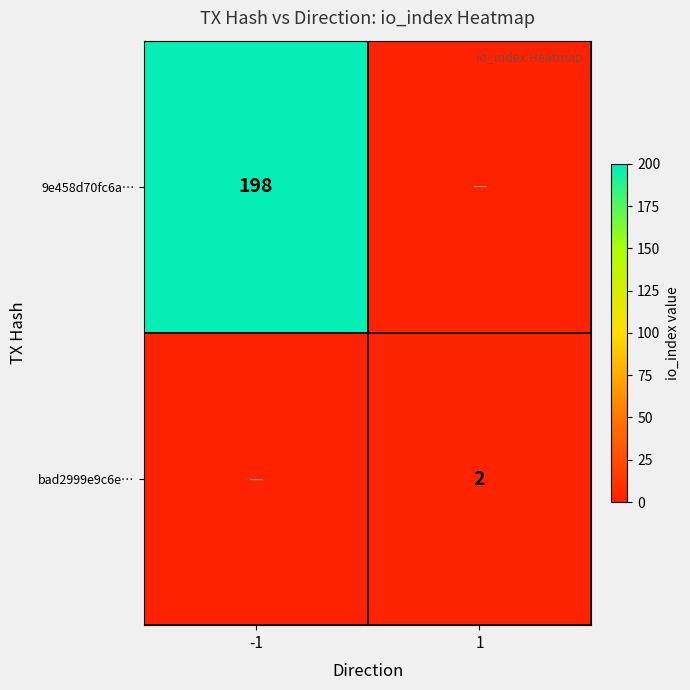

The value of 9e458d70fc6a… at -1 is 198. True or false?

True